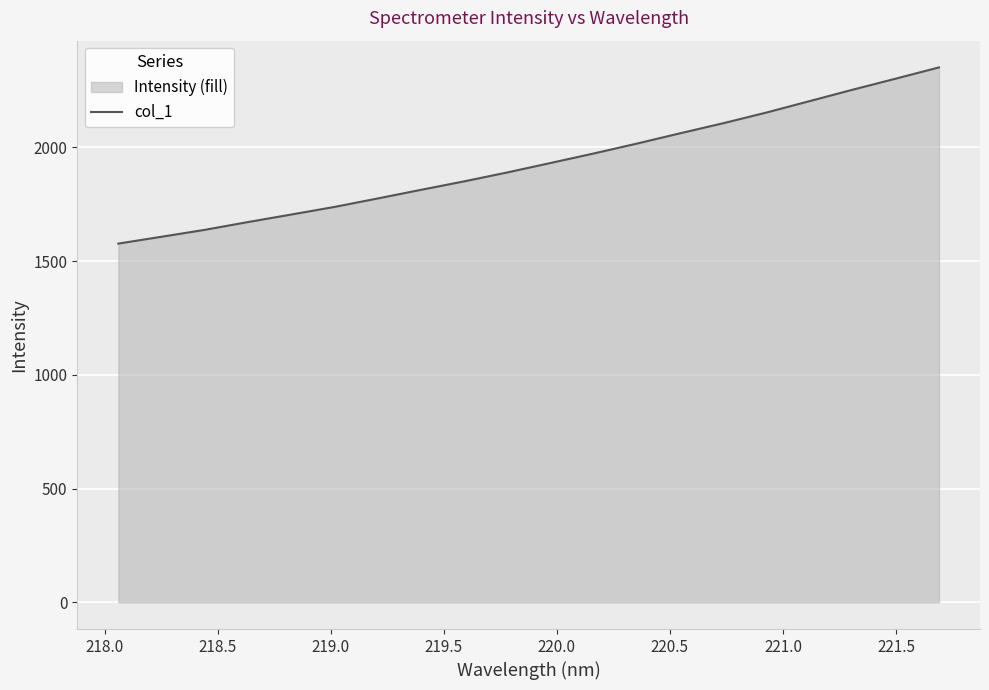

What is the difference between the maximum and minimum values?

774.6